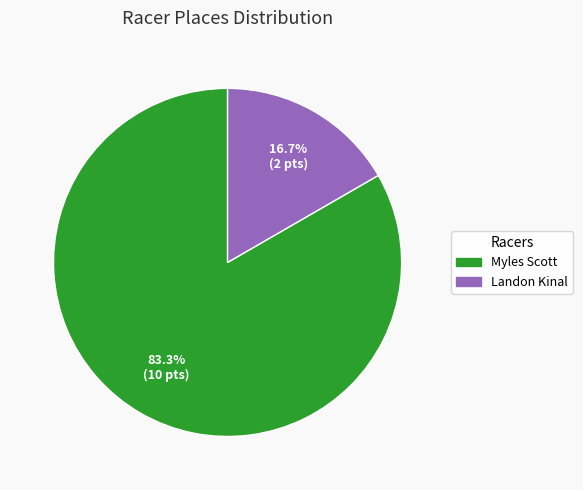

Which category has the biggest portion of the pie?

Myles Scott